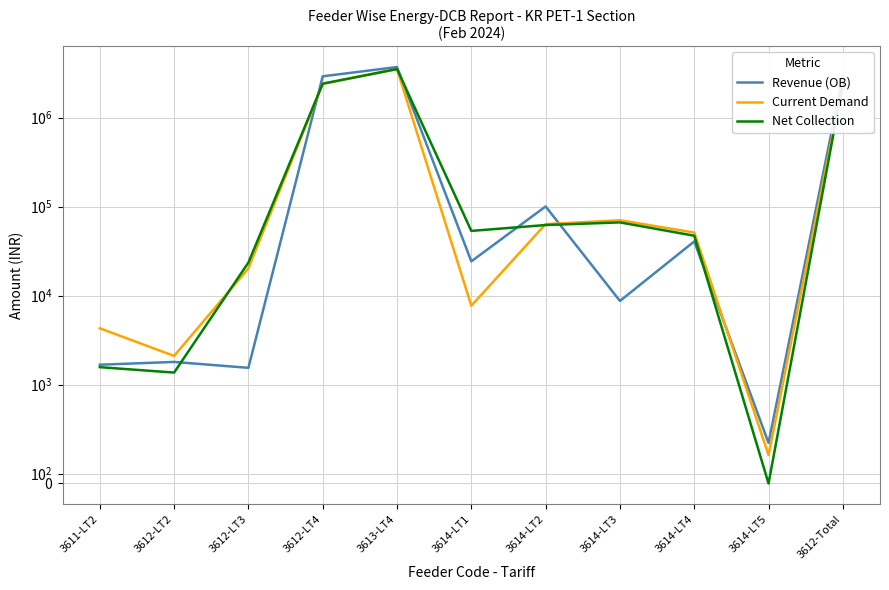

In Revenue (OB), how many points are lower than both neighbors (excluding endpoints)?

4